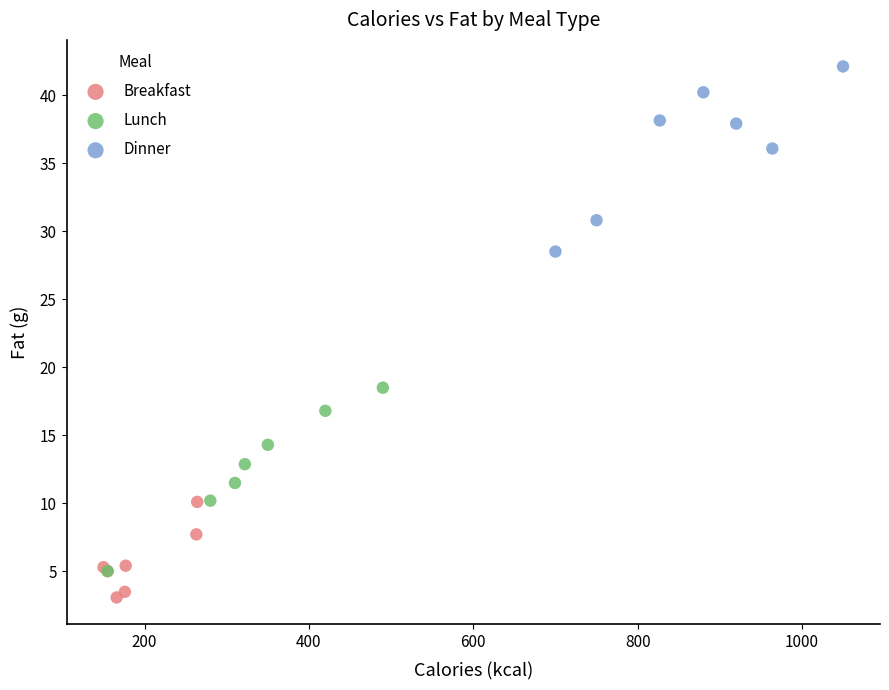

Which series reaches the minimum Y coordinate?

Breakfast